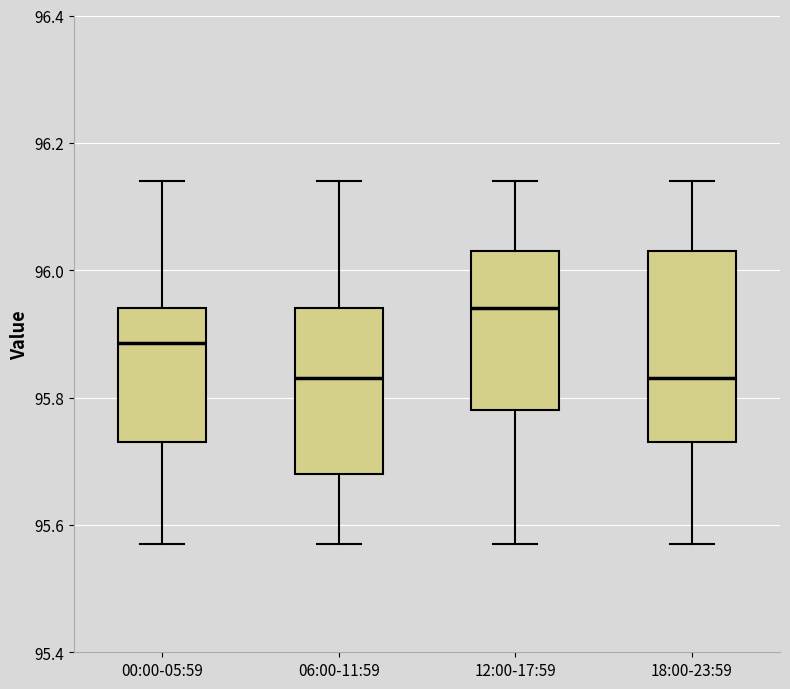

Reading left to right, transcribe this box plot: for each box, give where its median line is, the range the box spans, and where its two whiskers end, as read against the y-axis. The values are not printed on the chart, so give them approximately, as read against the axis.

00:00-05:59: median 95.88, box 95.74 to 95.94, whiskers 95.58 to 96.14
06:00-11:59: median 95.84, box 95.68 to 95.94, whiskers 95.58 to 96.14
12:00-17:59: median 95.94, box 95.78 to 96.04, whiskers 95.58 to 96.14
18:00-23:59: median 95.84, box 95.74 to 96.04, whiskers 95.58 to 96.14